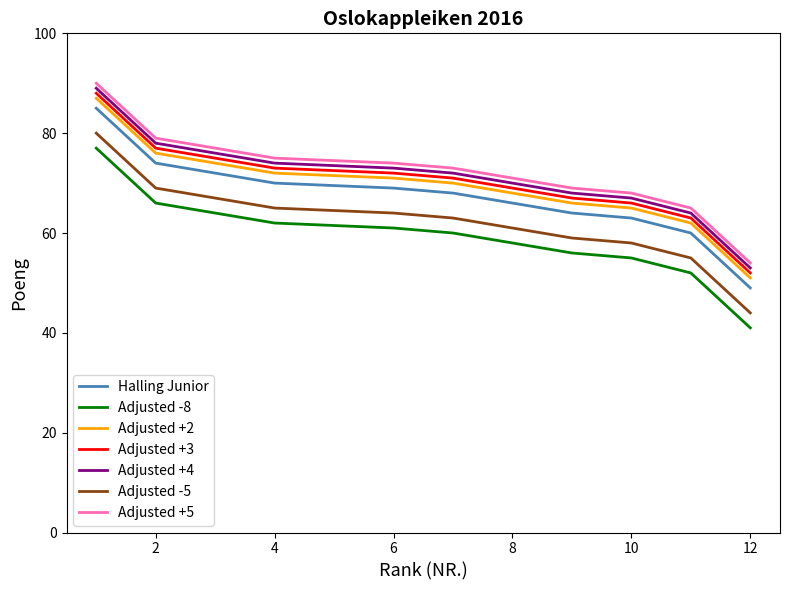

At which label is the value closest to 67?

7